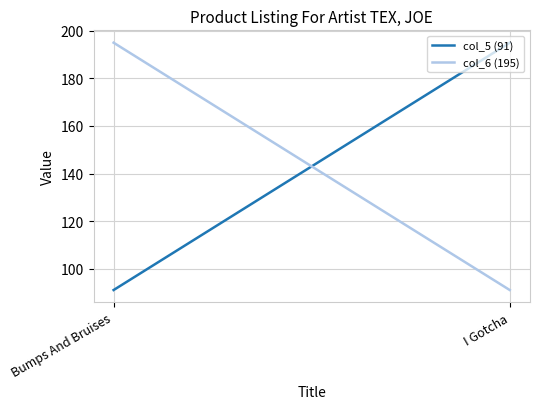

How many lines are shown in the chart?

2